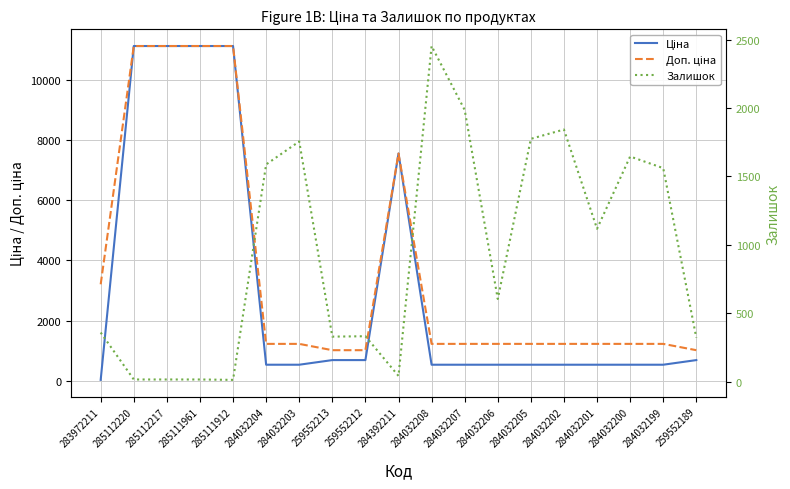

Is this an area chart (filled region under the line)?

No